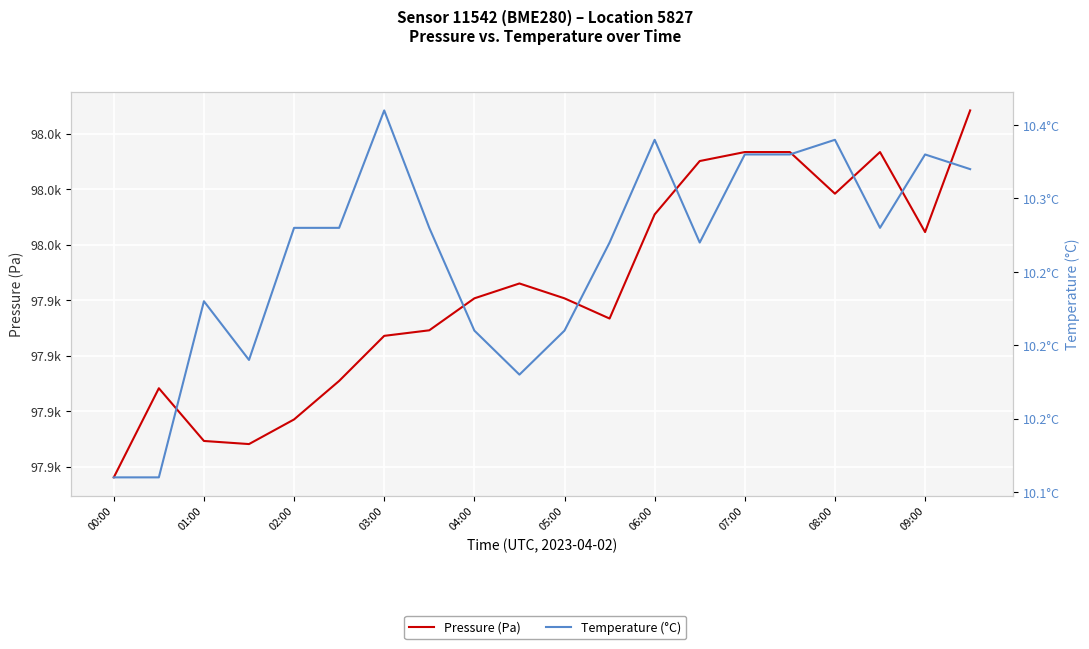

True or false: Pressure (Pa) and Temperature (°C) cross at least once.

False